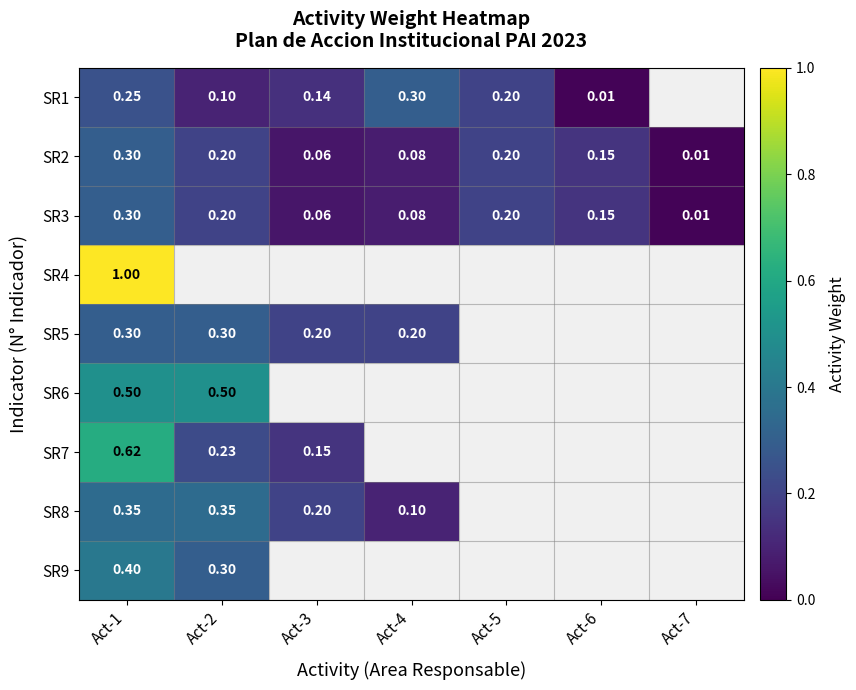

Is the value of SR3 at Act-4 greater than the value of SR5 at Act-4?

No